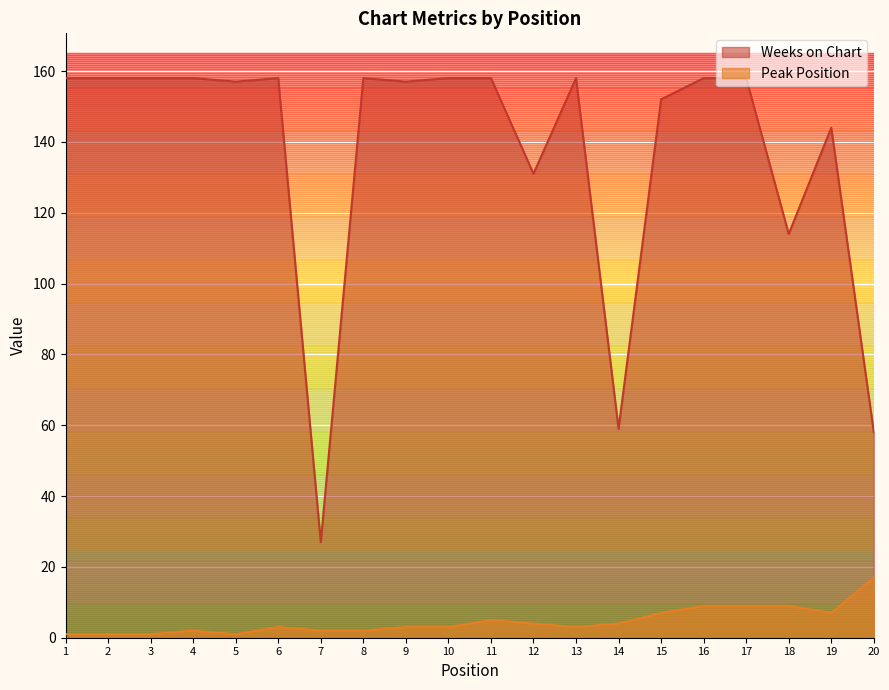

Count the number of categories in the chart.

20